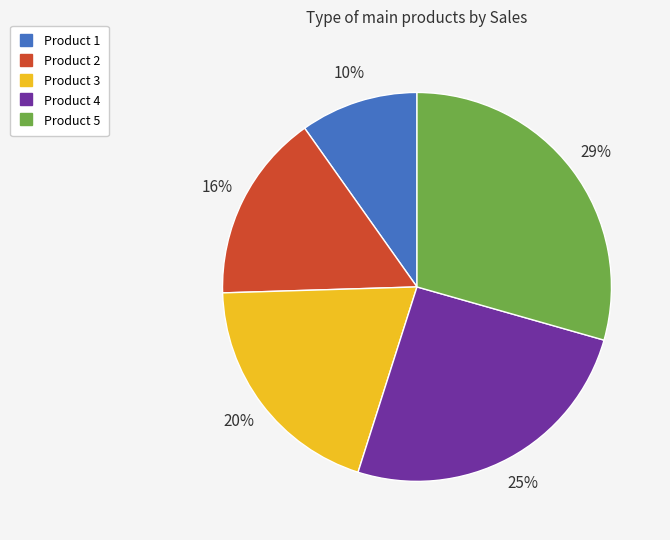

Which slice is the smallest?

Product 1